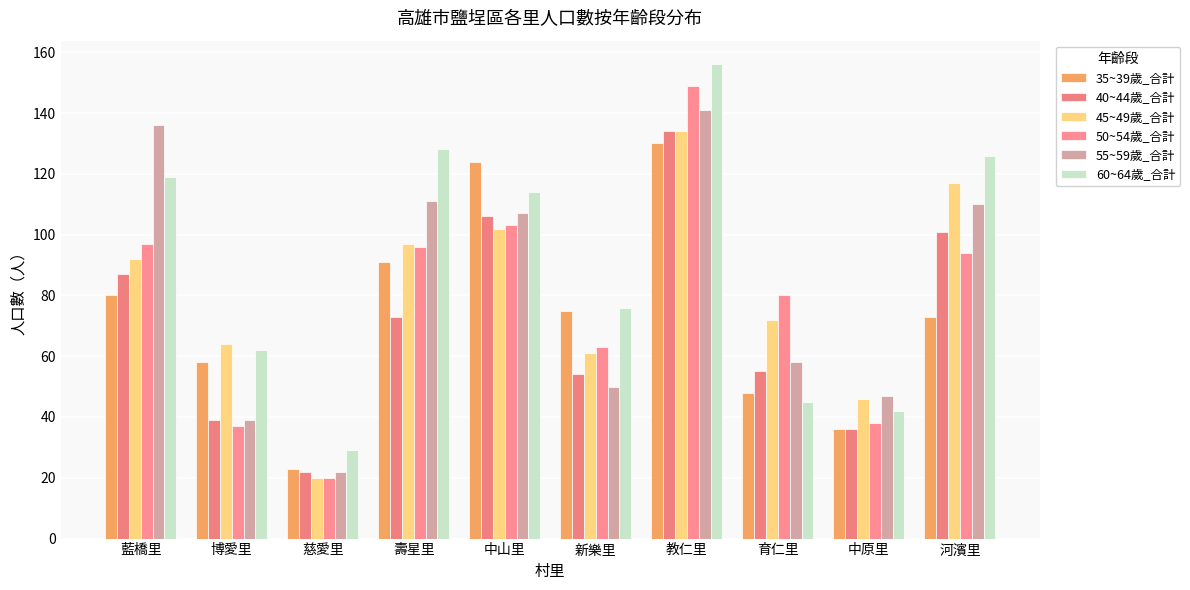

What are all the series names shown in the legend?

35~39歲_合計, 40~44歲_合計, 45~49歲_合計, 50~54歲_合計, 55~59歲_合計, 60~64歲_合計